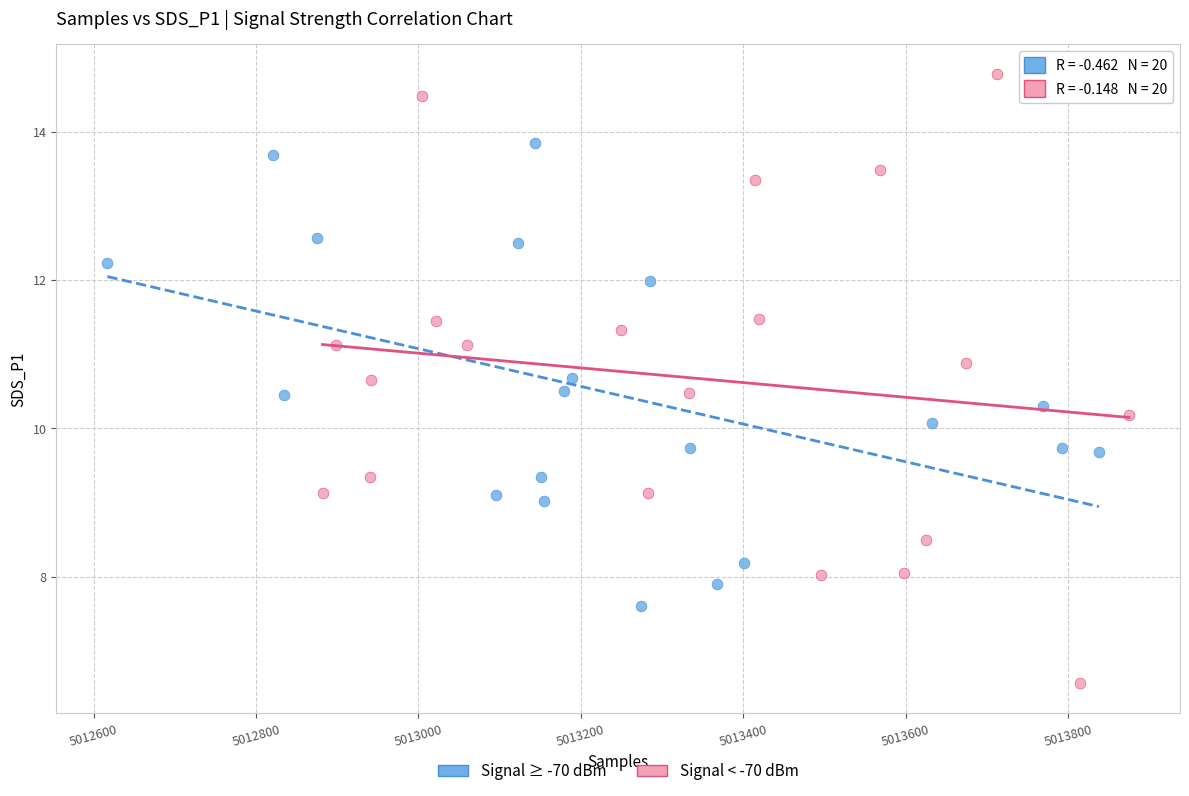

Which series reaches the maximum Y coordinate?

Signal < -70 dBm